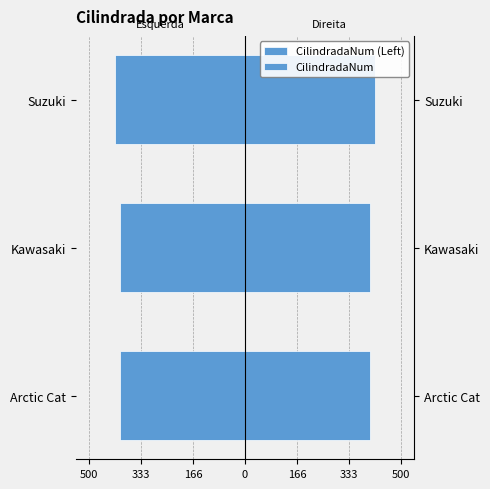

What is the value of the CilindradaNum (Left) bar at the 3rd from the left?

-416.7